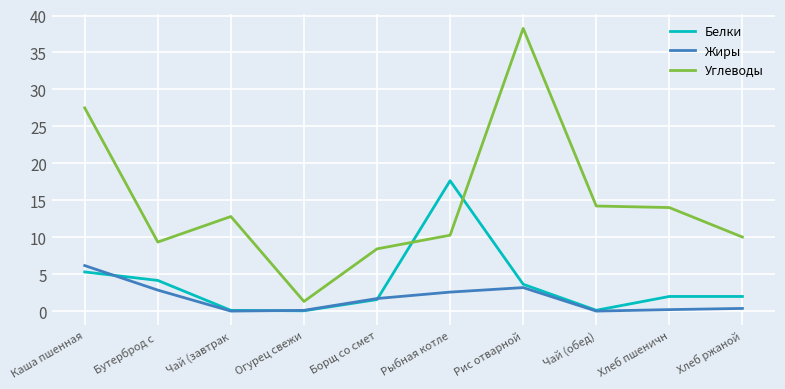

List the series in order of their overall mean, lowest first.

Жиры, Белки, Углеводы